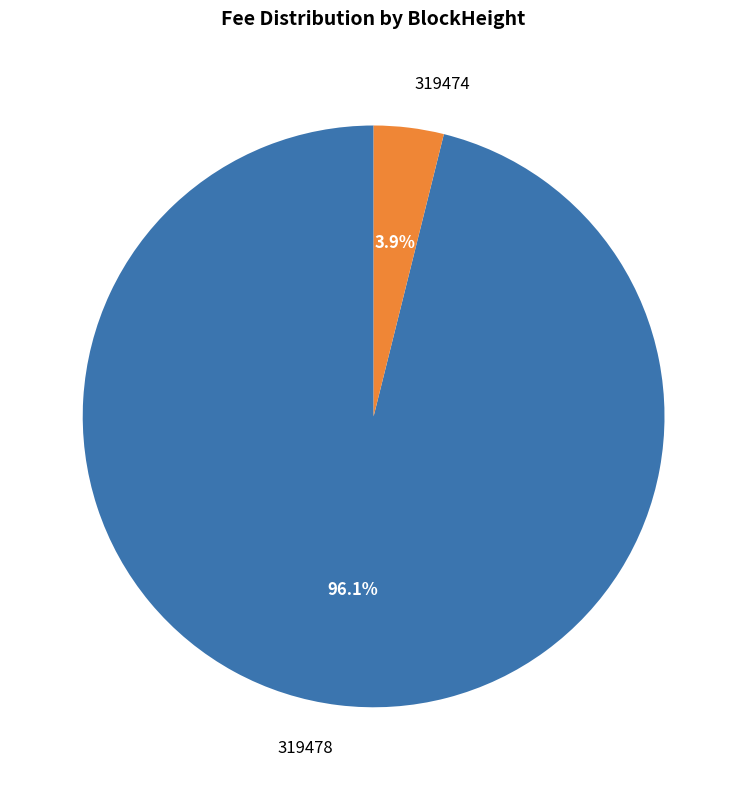

True or false: 319474 accounts for 94% of the total.

False